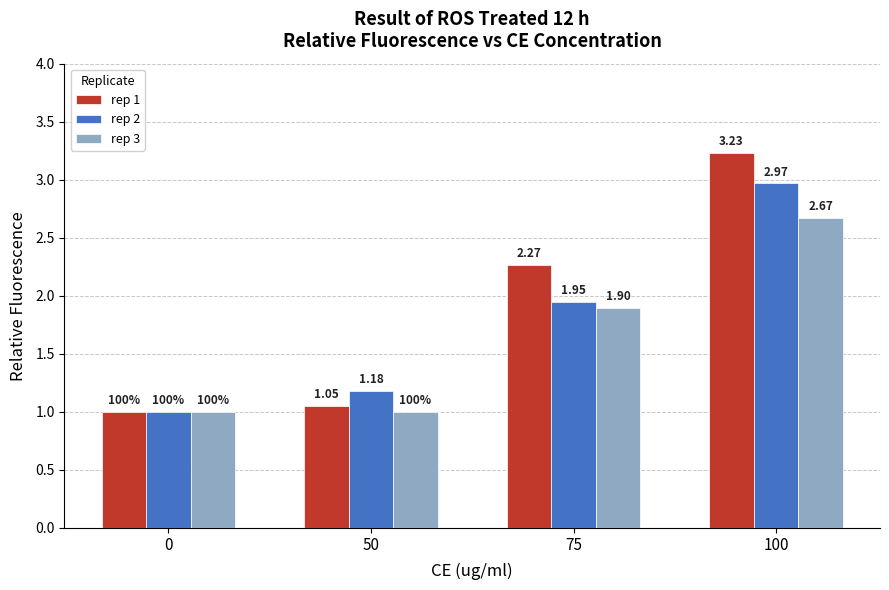

At 100, list the series in order from largest to smallest.

rep 1, rep 2, rep 3